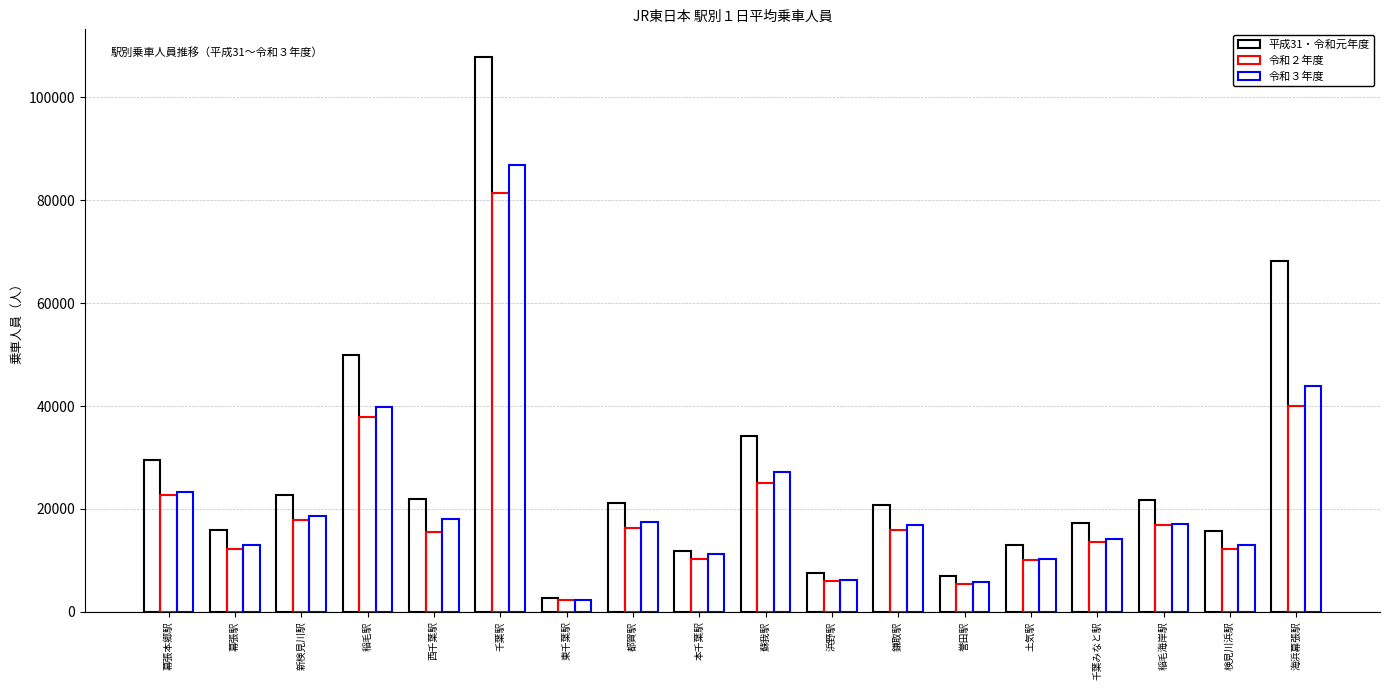

How many bars are there in each group?

3